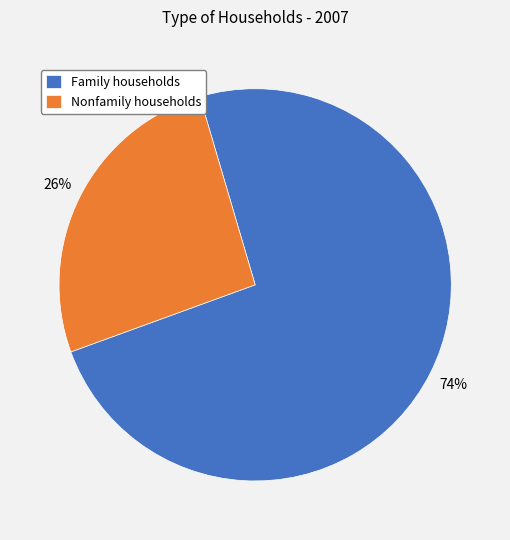

To the nearest percent, what portion does Nonfamily households represent?

26%